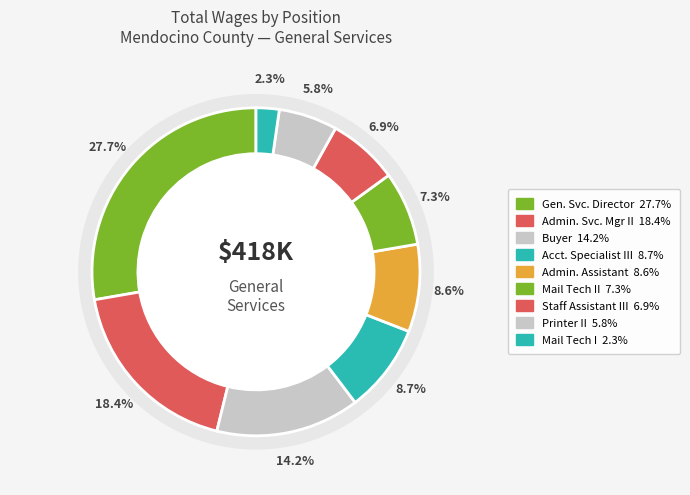

What percentage is the Mail Technician II slice, to the nearest percent?

7%